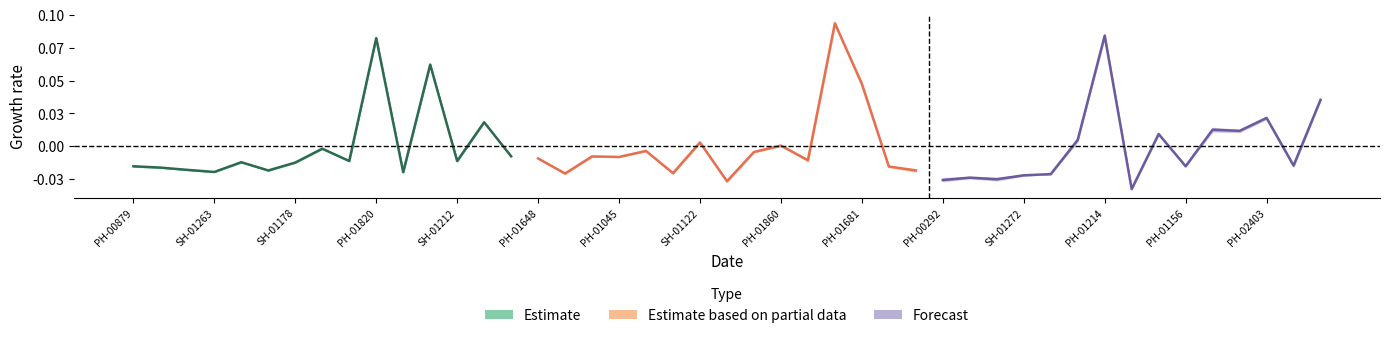

How many values in the Estimate based on partial data series are below 0?

11